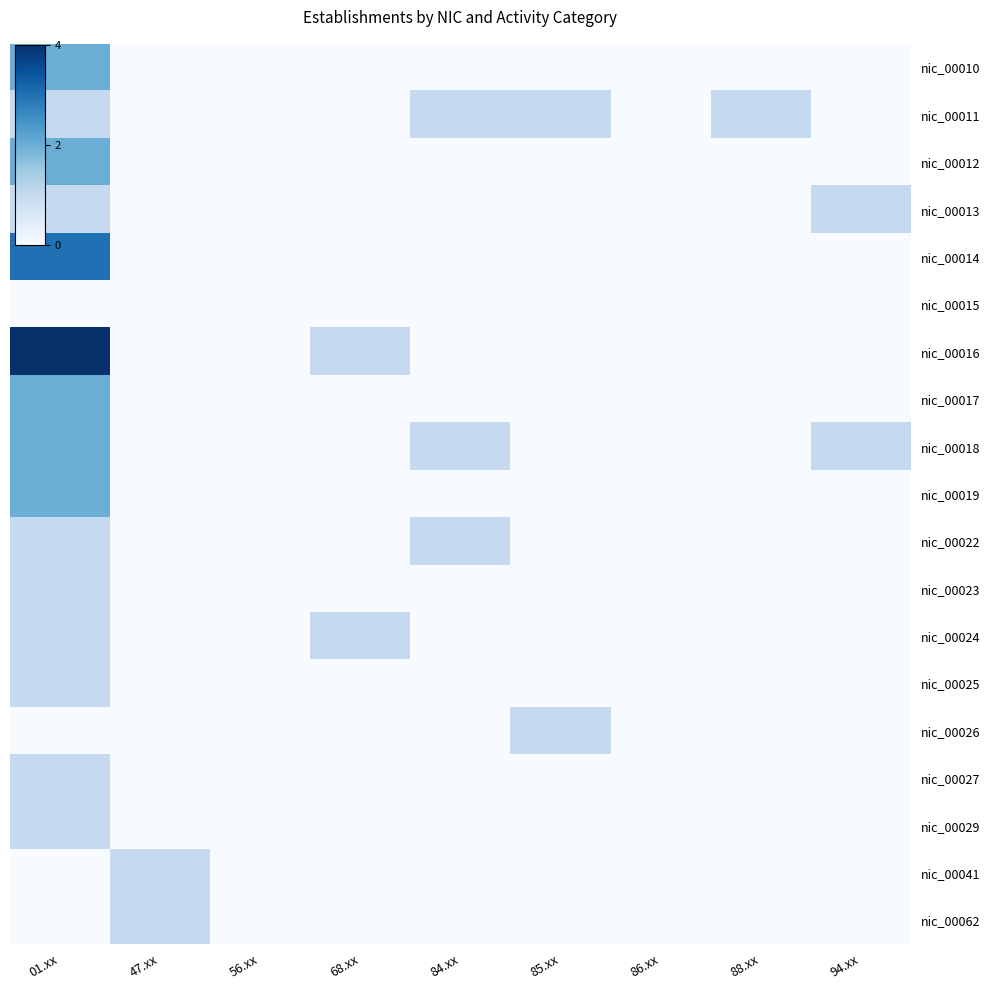

What is the total value across all series at 47.xx?

2